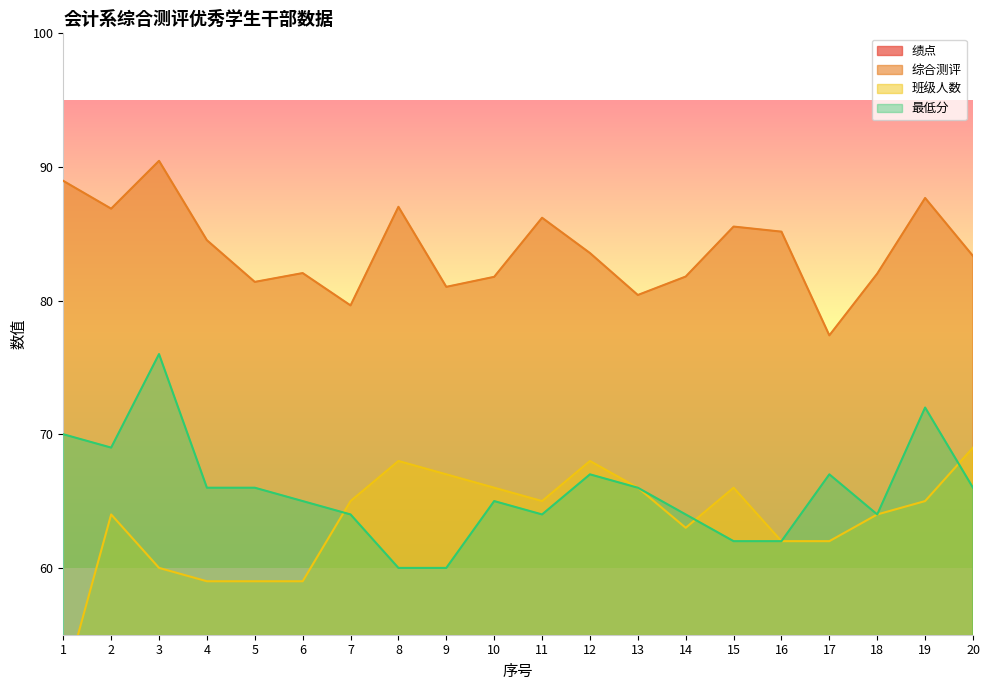

What is the difference between the highest and lowest values at 10?

78.8